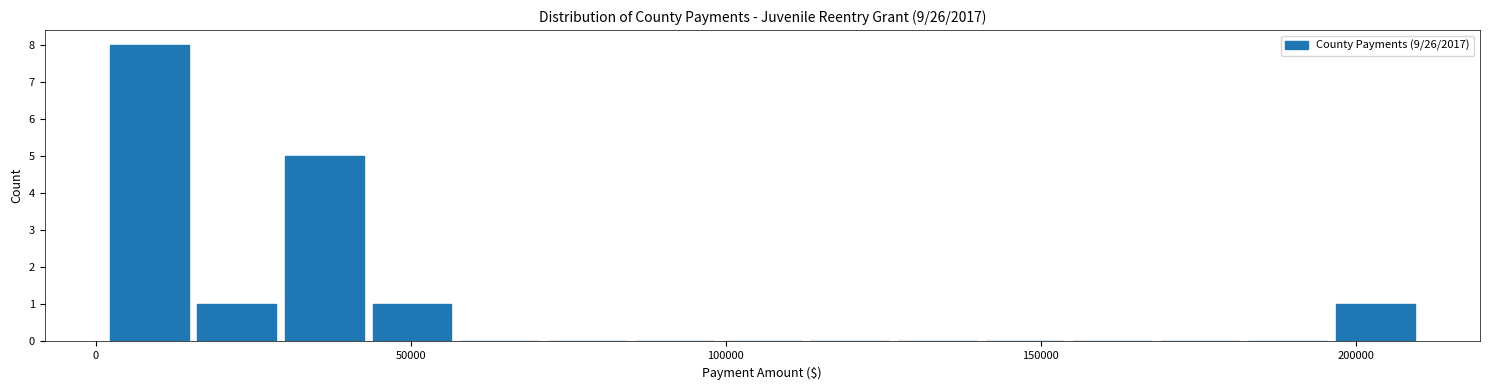

Around what value on the x-axis is the tallest bar? Give the approximate position of its centre, as read against the axis.

10000